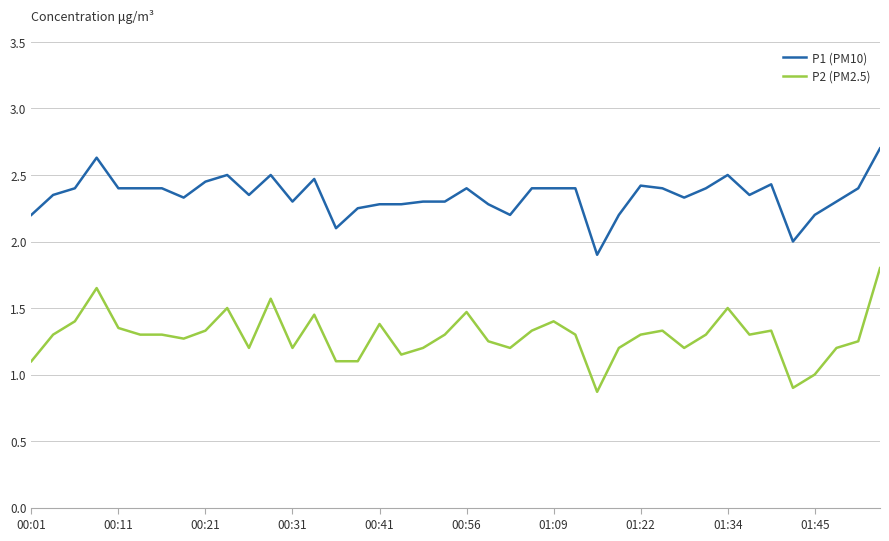

Which series has the largest range (max minus min)?

P2 (PM2.5)